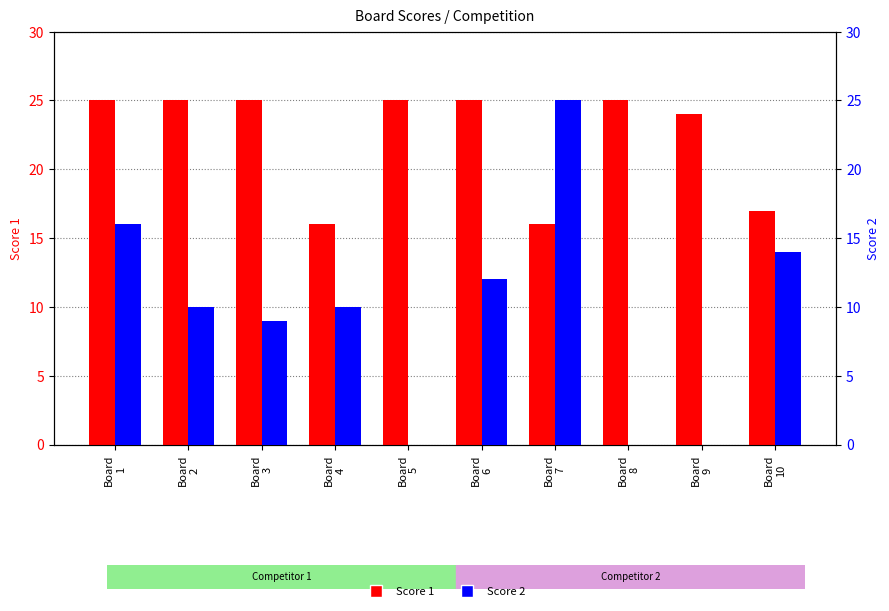

Where does the Score 2 series first go above 10?

Board
1